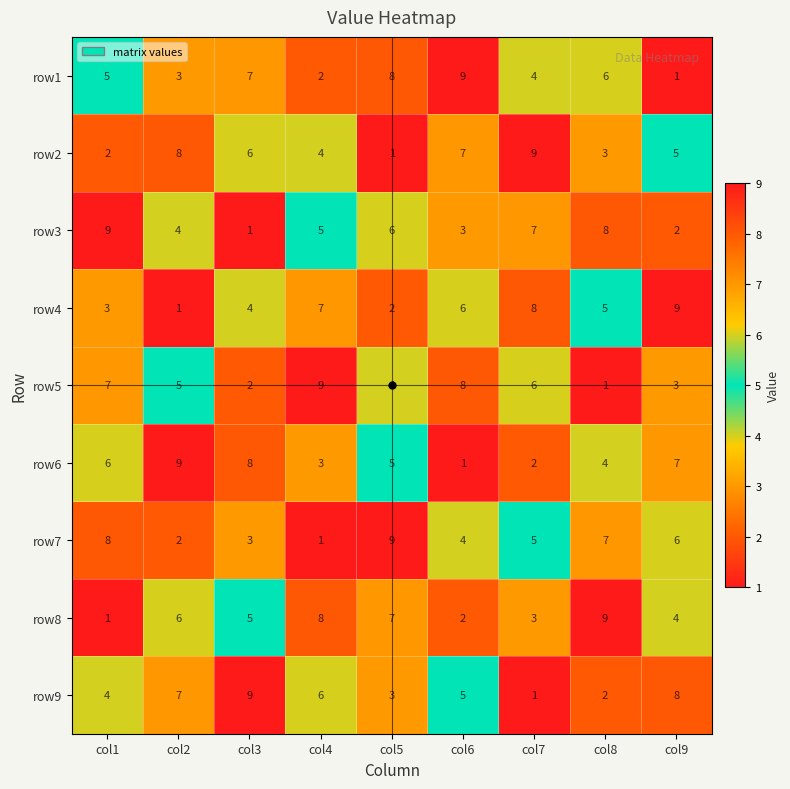

What is the maximum value shown in the chart?

9